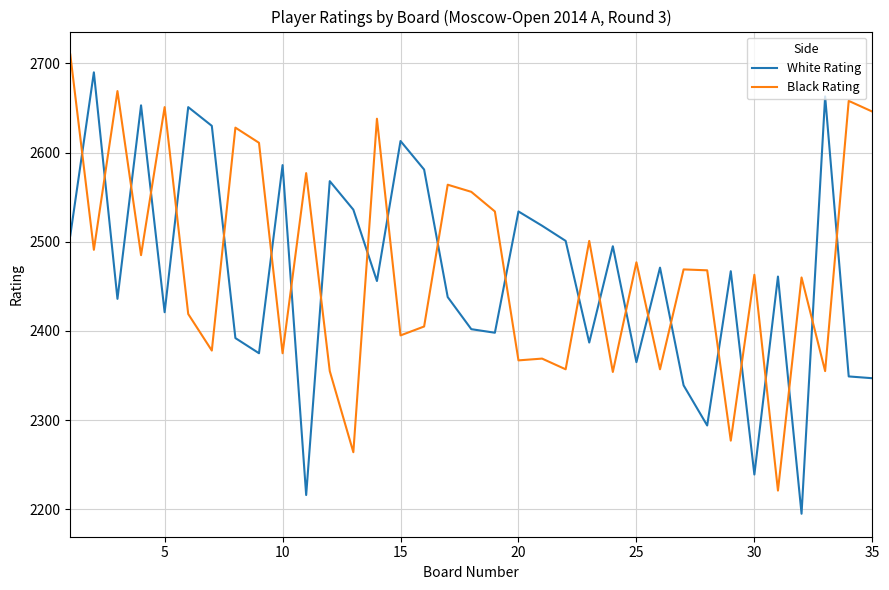

True or false: White Rating and Black Rating intersect in this chart.

True